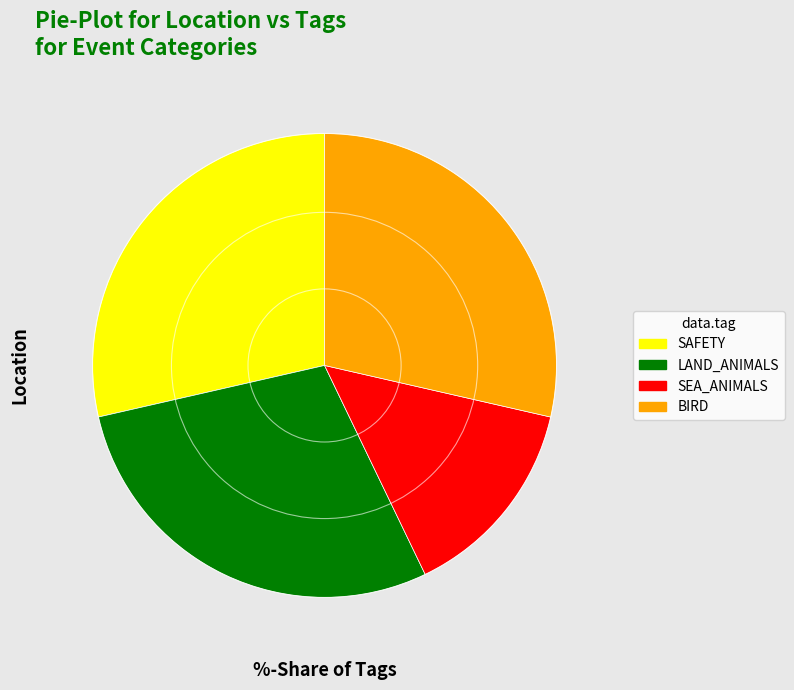

The SEA_ANIMALS slice represents 14% of the pie. True or false?

True